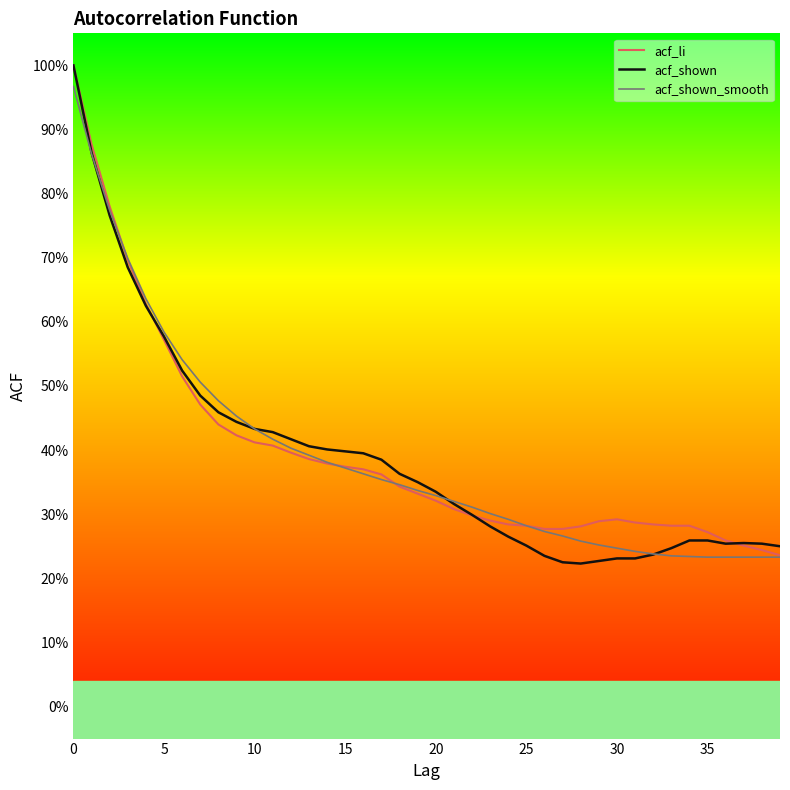

Where is acf_li nearest to the value 0?

39